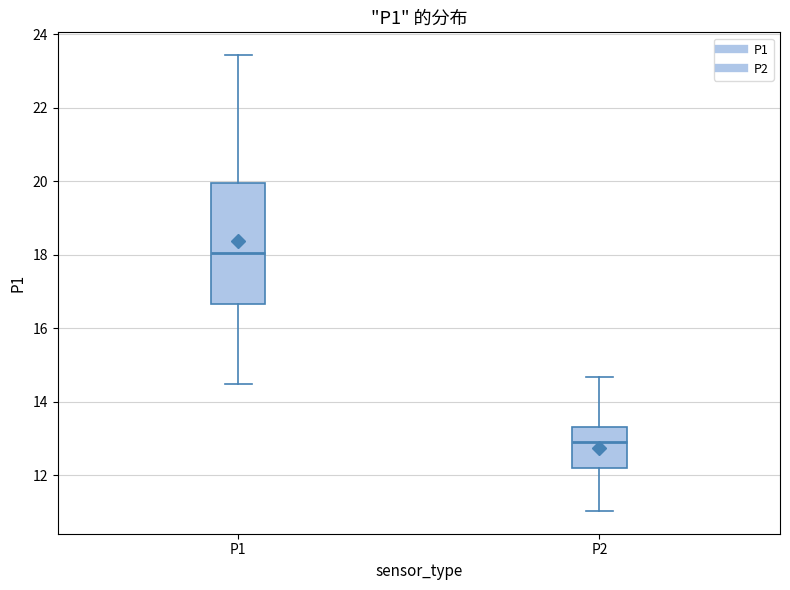

Which box is the tallest, from its lower edge to its upper edge?

P1